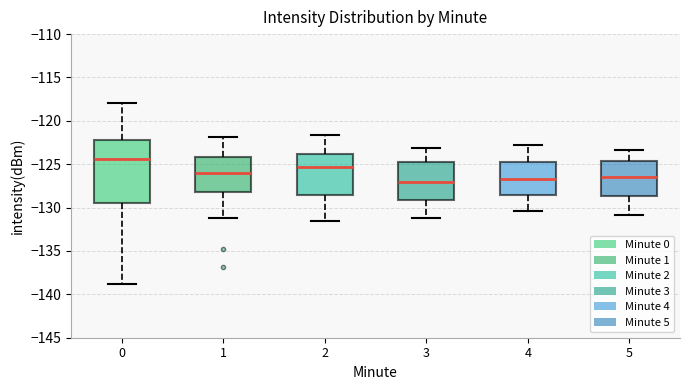

Which box is the tallest, from its lower edge to its upper edge?

0